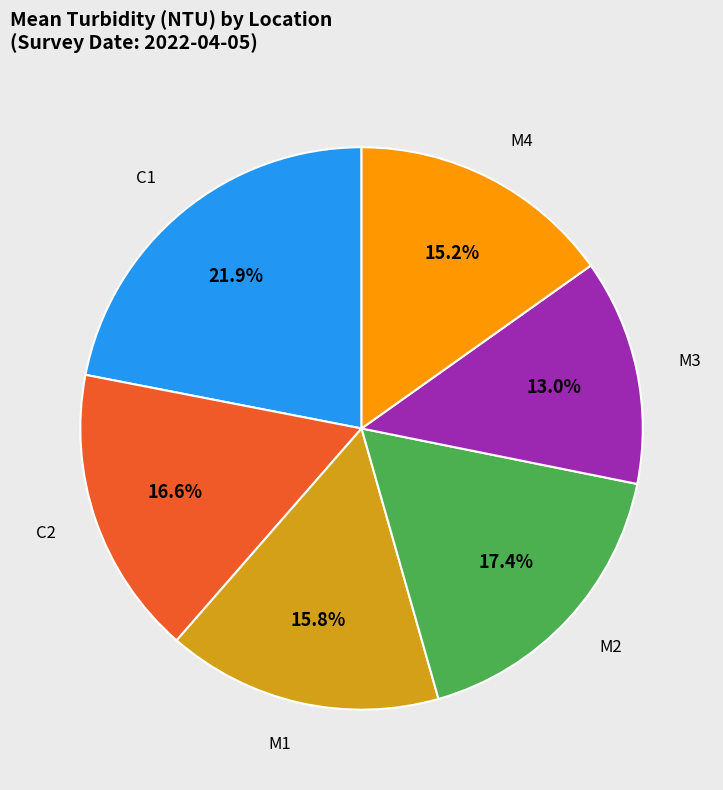

Is there any slice that represents more than half of the pie?

No